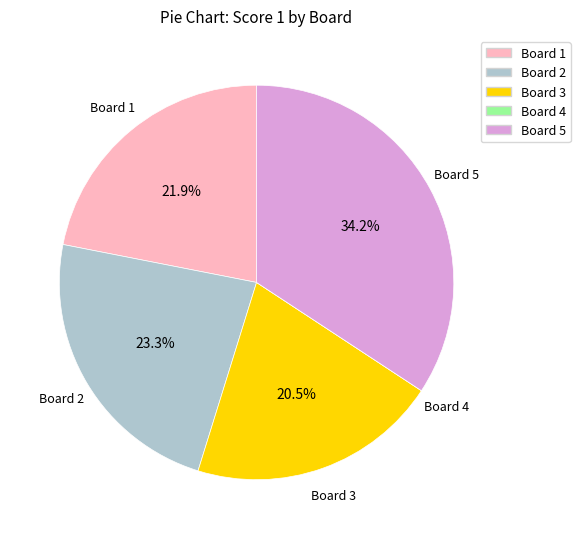

What is the largest slice in the pie chart?

Board 5